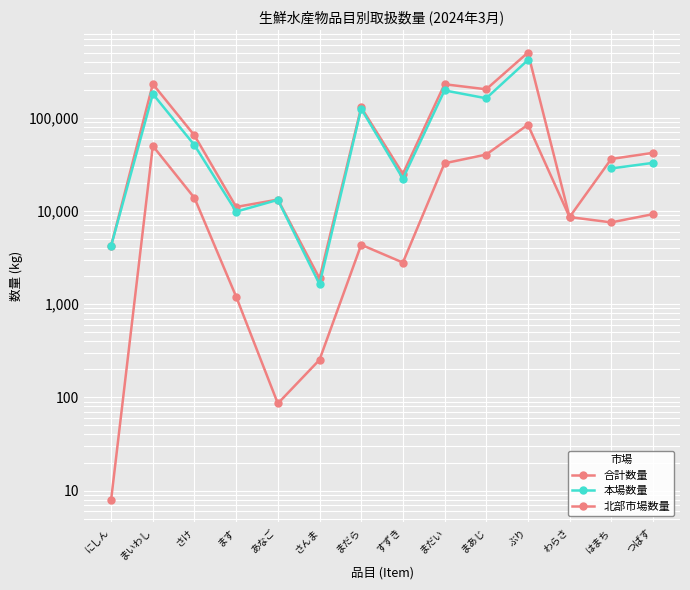

What is the label of the 2nd point from the left?

まいわし